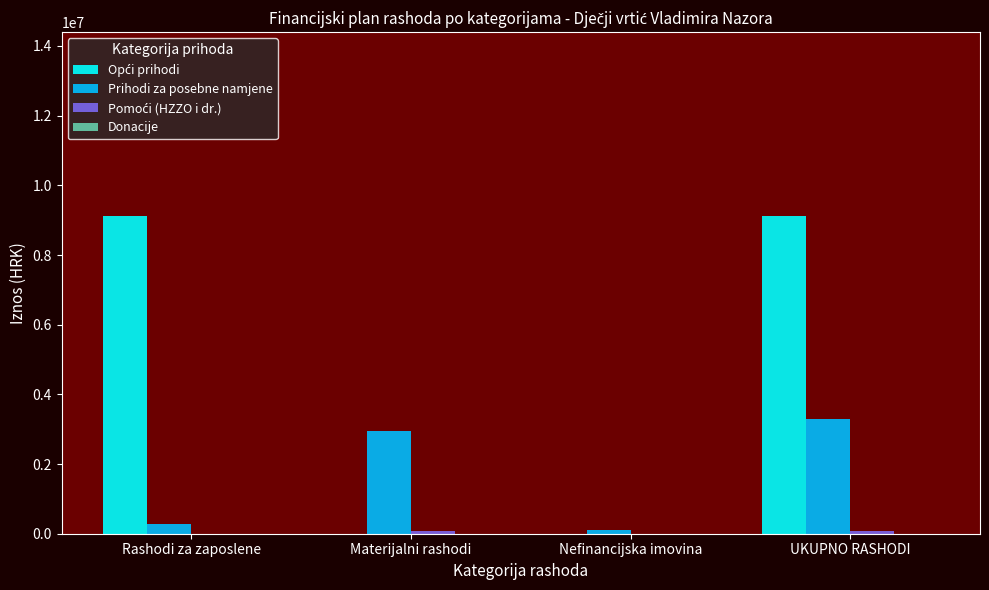

What is the maximum value shown in the chart?

9107000